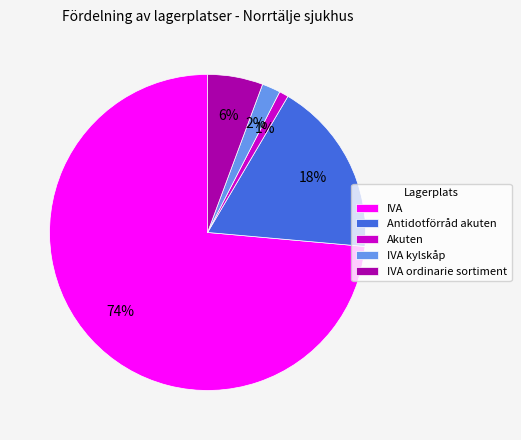

To the nearest percent, what percentage of the pie is Antidotförråd akuten?

18%